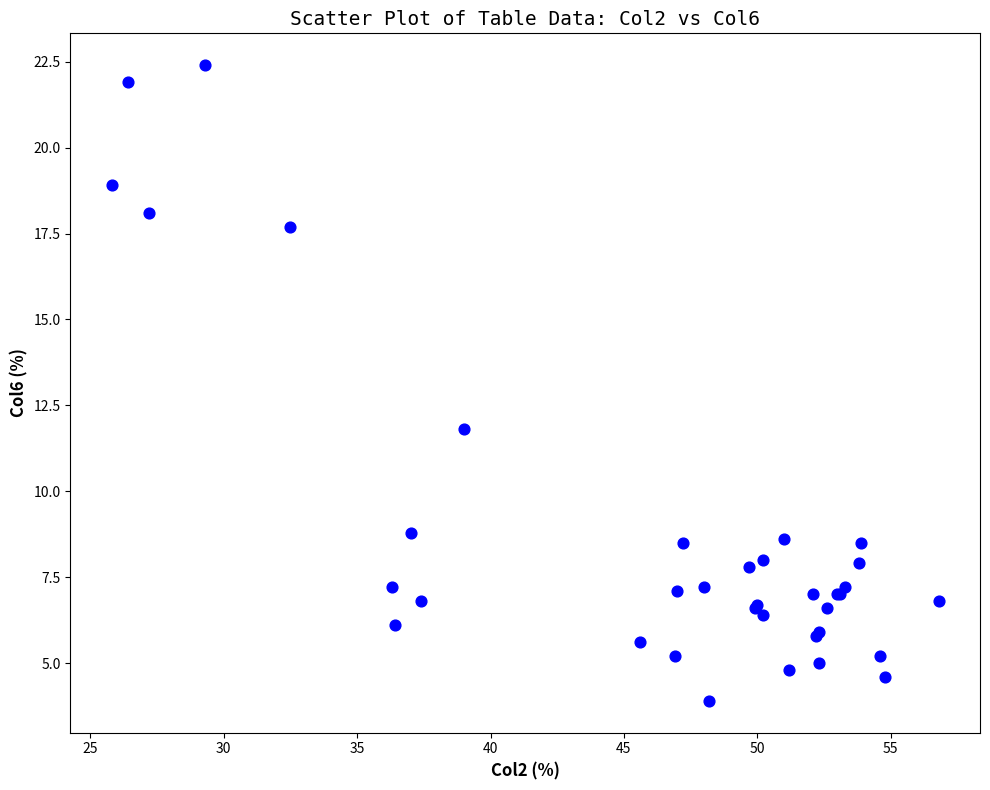

What Y value in the scatter plot is closest to 13?

11.8